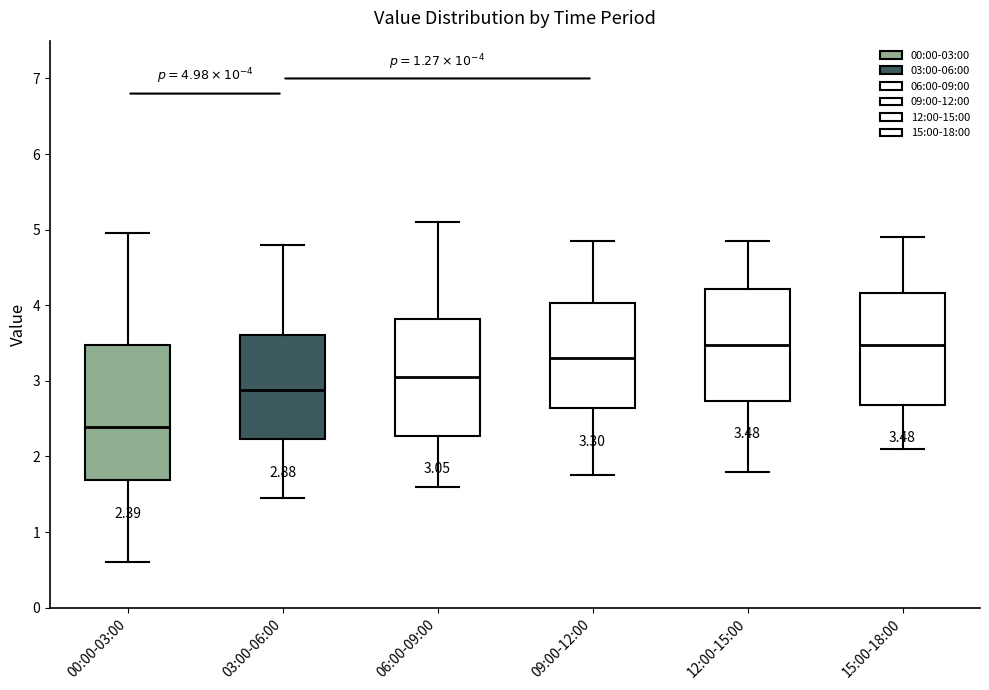

Which box is the tallest, from its lower edge to its upper edge?

00:00-03:00